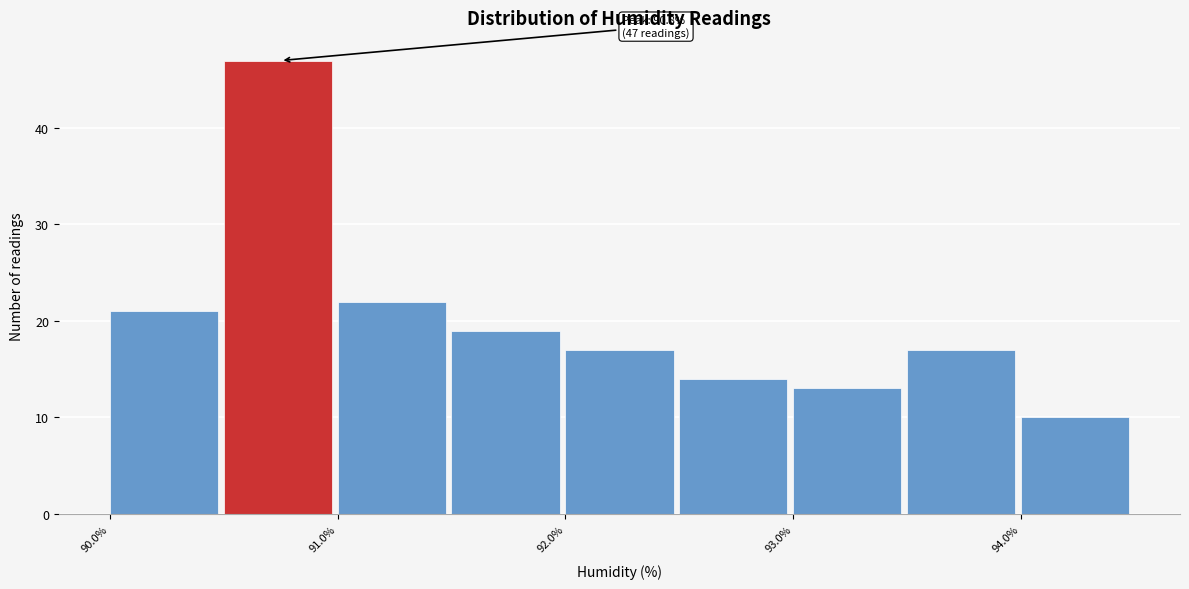

Over which range of the x-axis is the bar tallest?

90.5 to 91.0